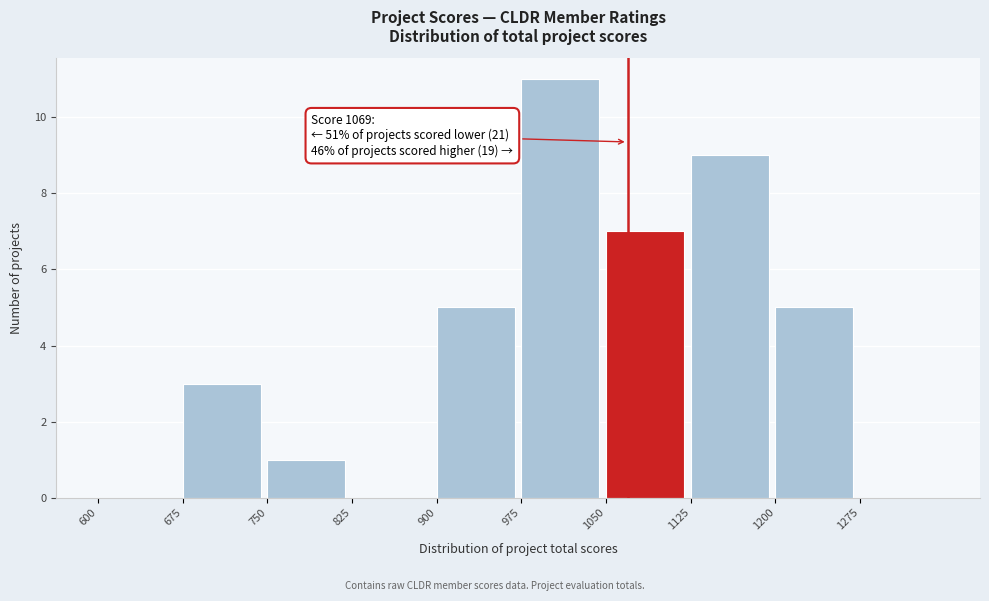

Which range on the x-axis has the tallest bar?

975 to 1050